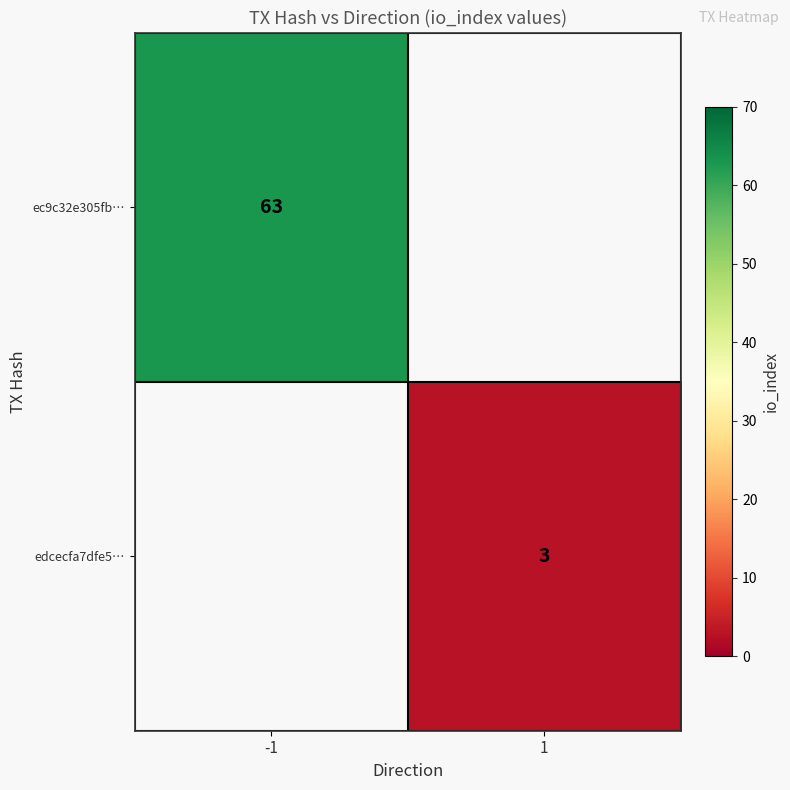

What is the lowest value of the ec9c32e305fb… series?

63.0